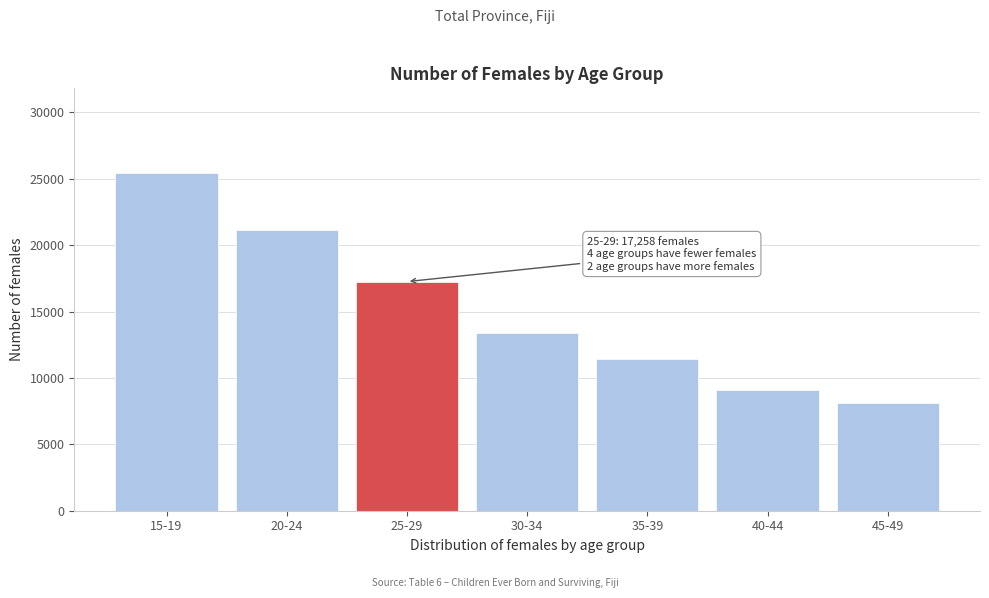

Reading right to left, list all the values displayed in this chart.

8078	9102	11461	13405	17258	21133	25456